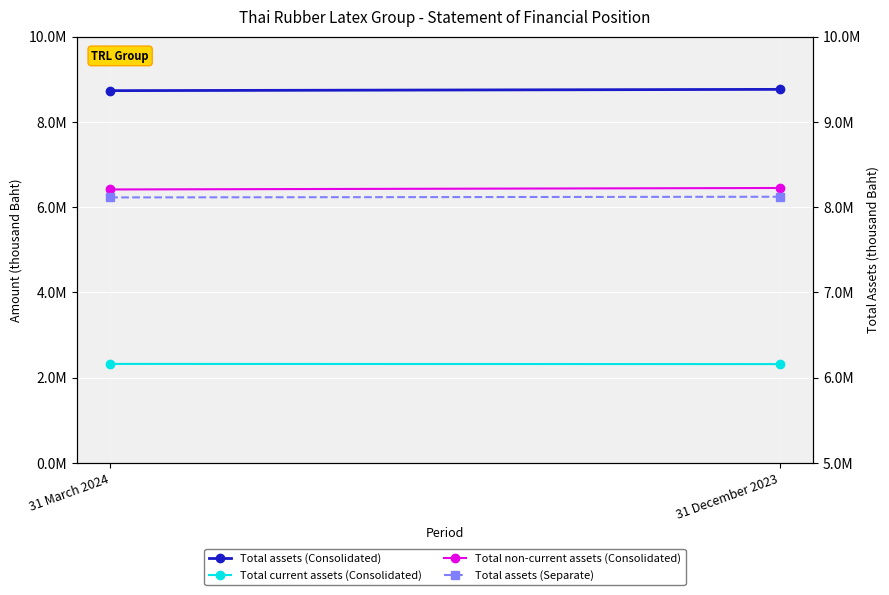

What is the smallest value displayed?

2314595